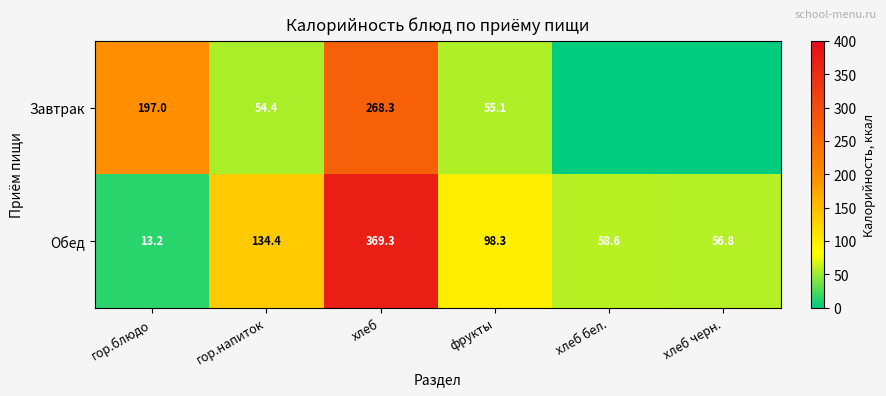

Which category has the highest value in the Обед series?

хлеб